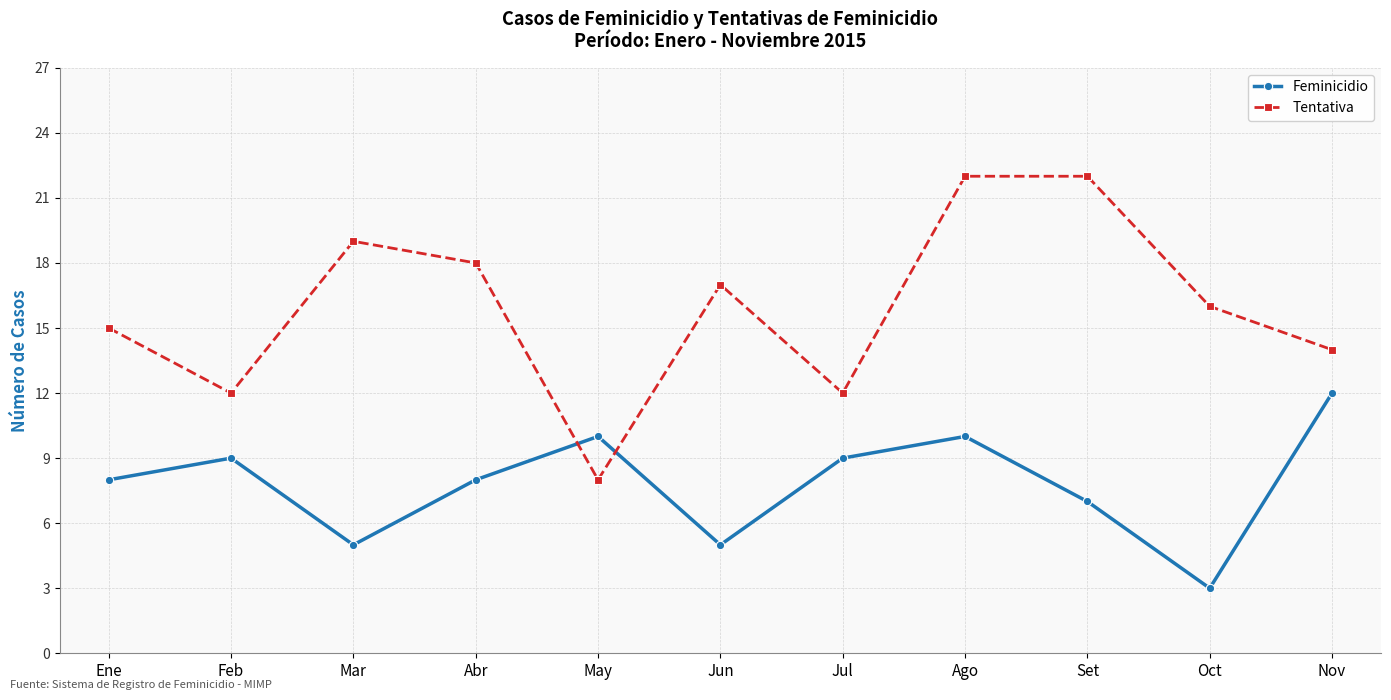

How many lines are shown in the chart?

2